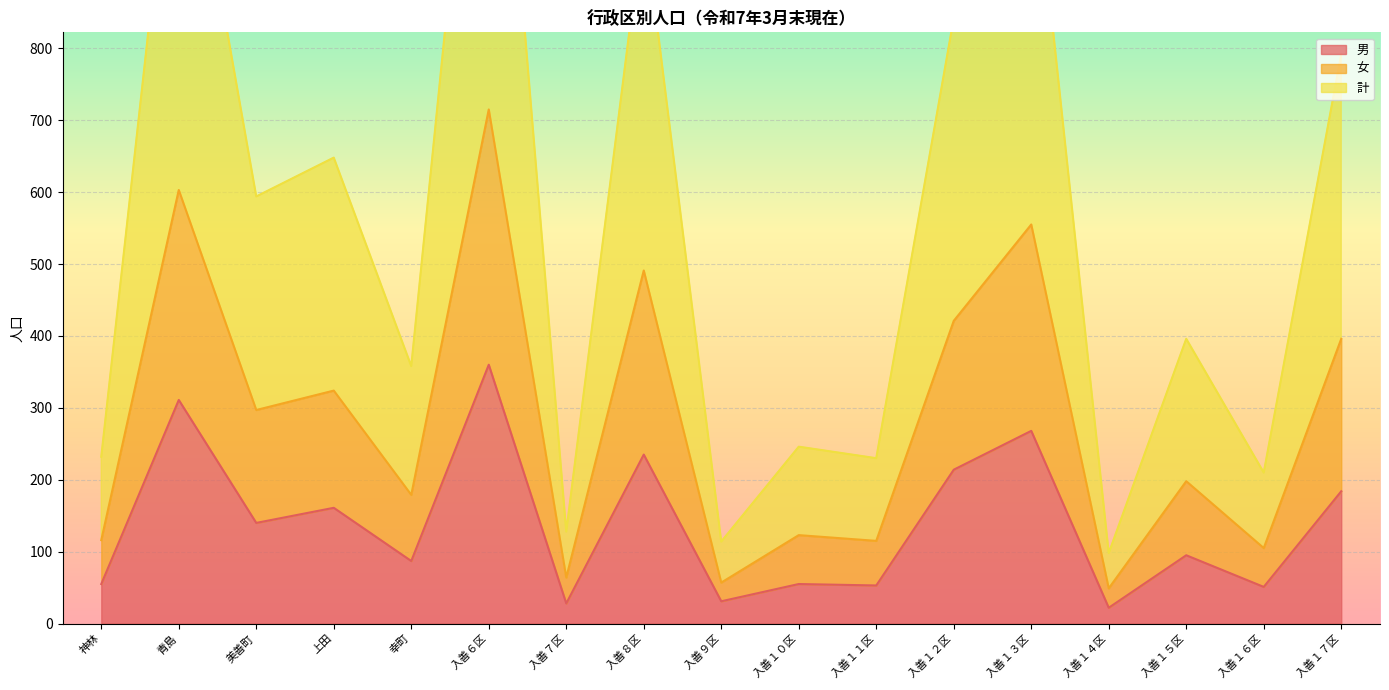

At which category does 男 reach its first local valley?

美善町